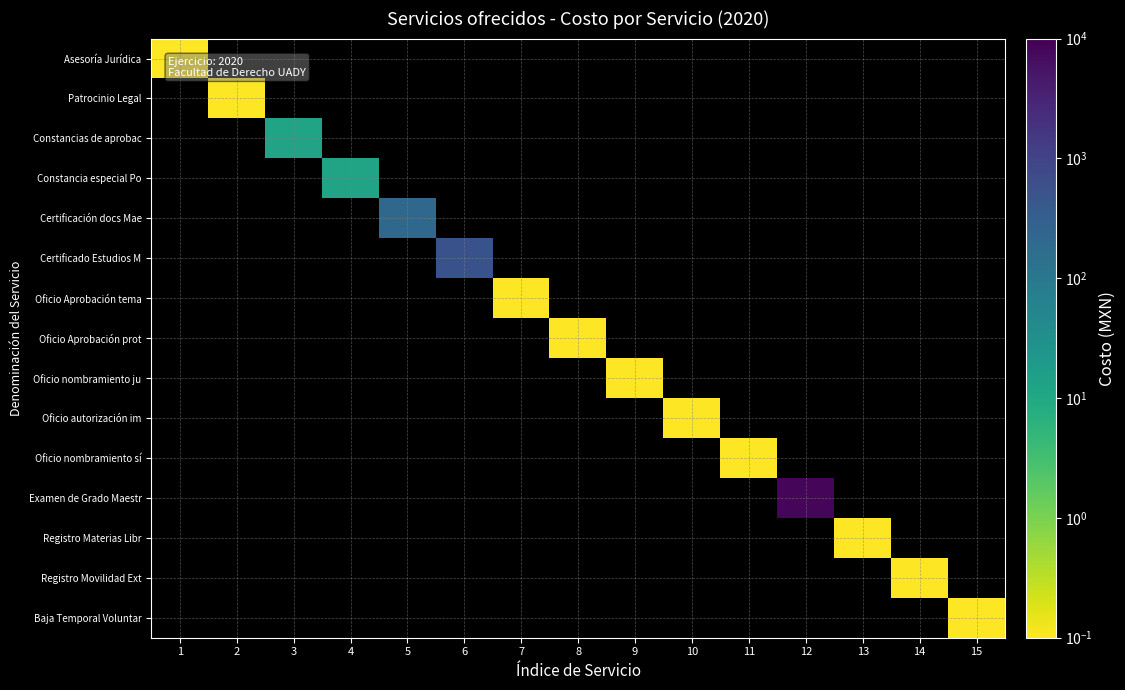

Which category has the lowest value across all series?

1